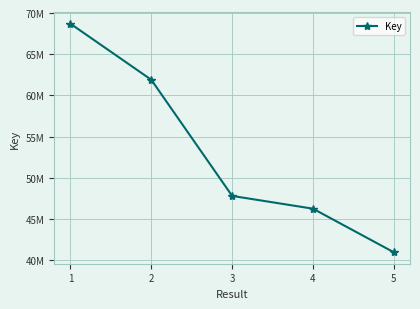

Reading left to right, list all the values displayed in this chart.

68701688	61904032	47818501	46269915	40981364